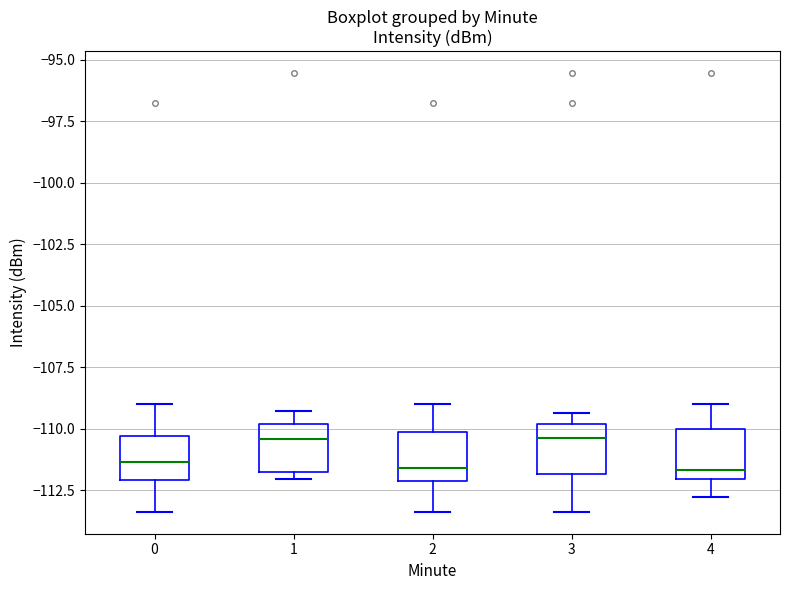

Where does the median line of the box at x = 3 sit on the y-axis? The values are not printed on the chart, so give them approximately, as read against the axis.

-110.5